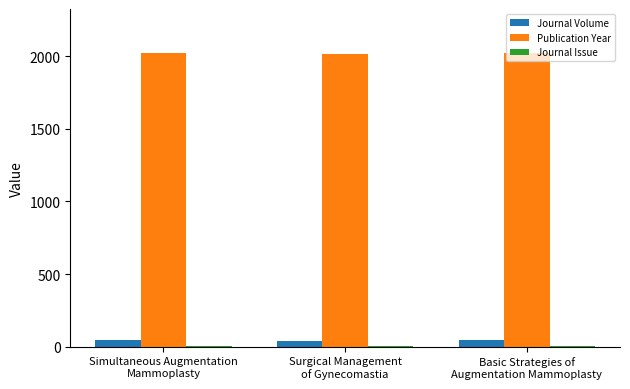

What is the average value of the Publication Year series?

2020